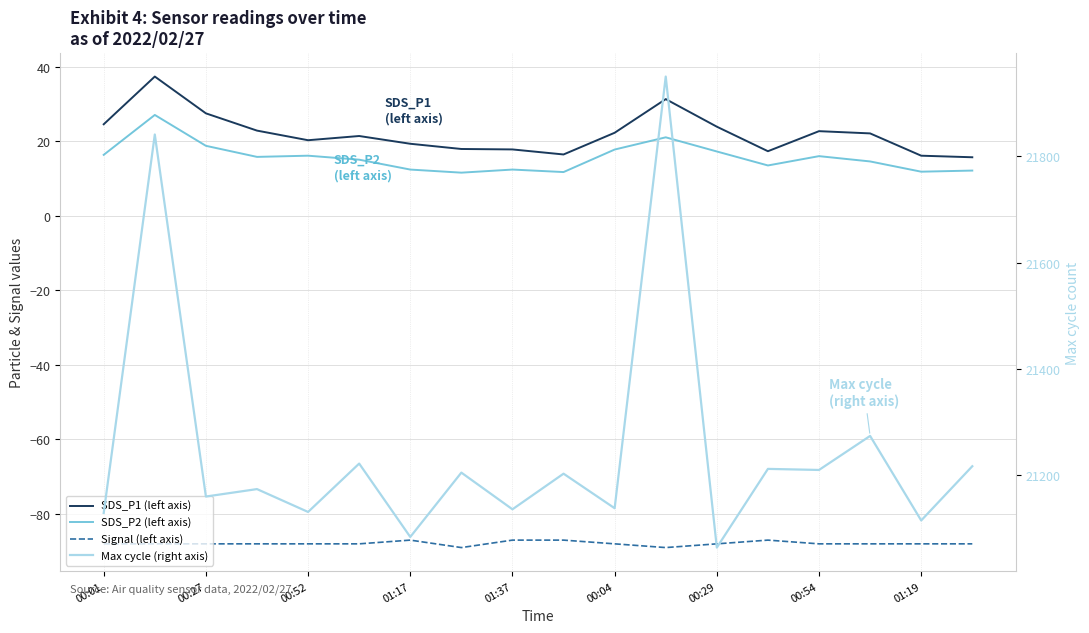

What is the difference between the Max cycle (right axis) values at 00:52 and 00:01?

2.0